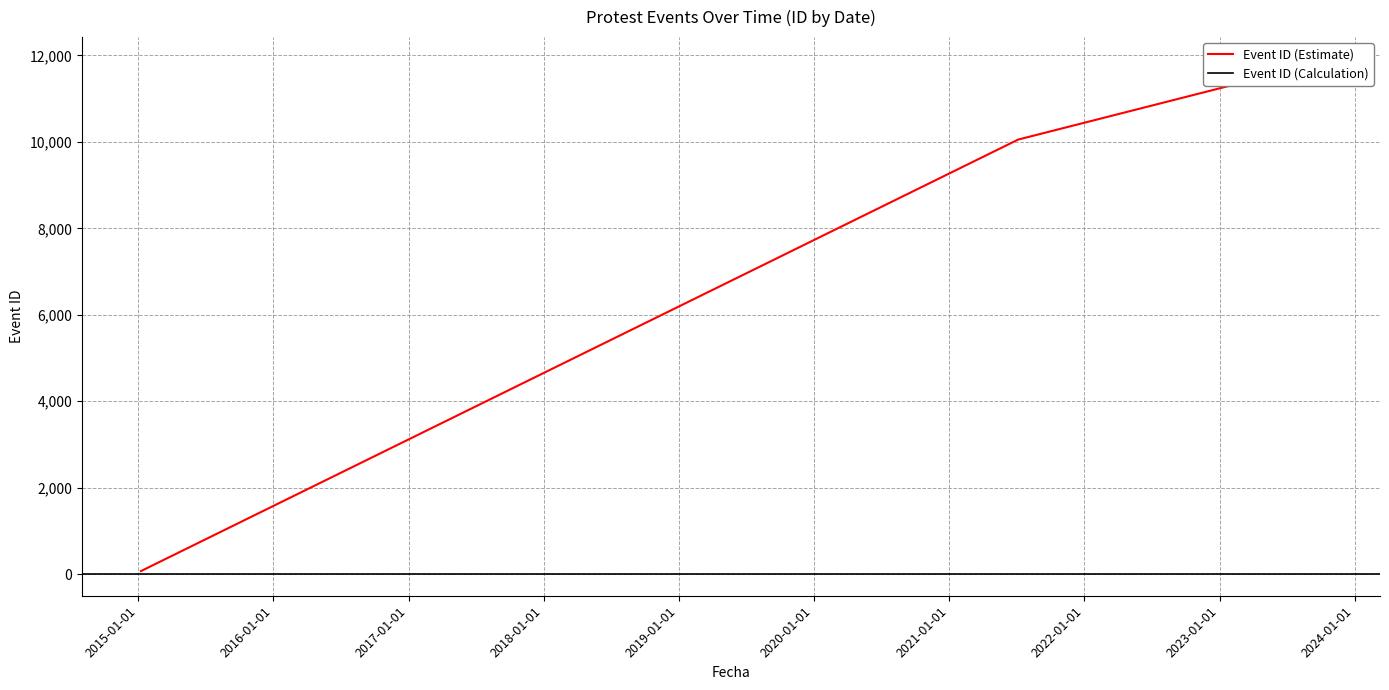

What is the maximum value shown in the chart?

11835